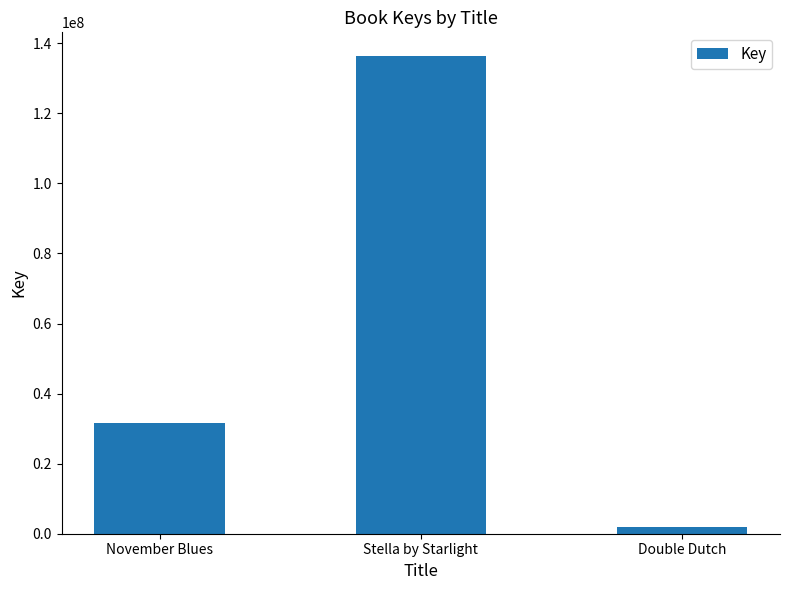

Reading left to right, extract all data points from this chart.

November Blues=31703481	Stella by Starlight=136319476	Double Dutch=1908058